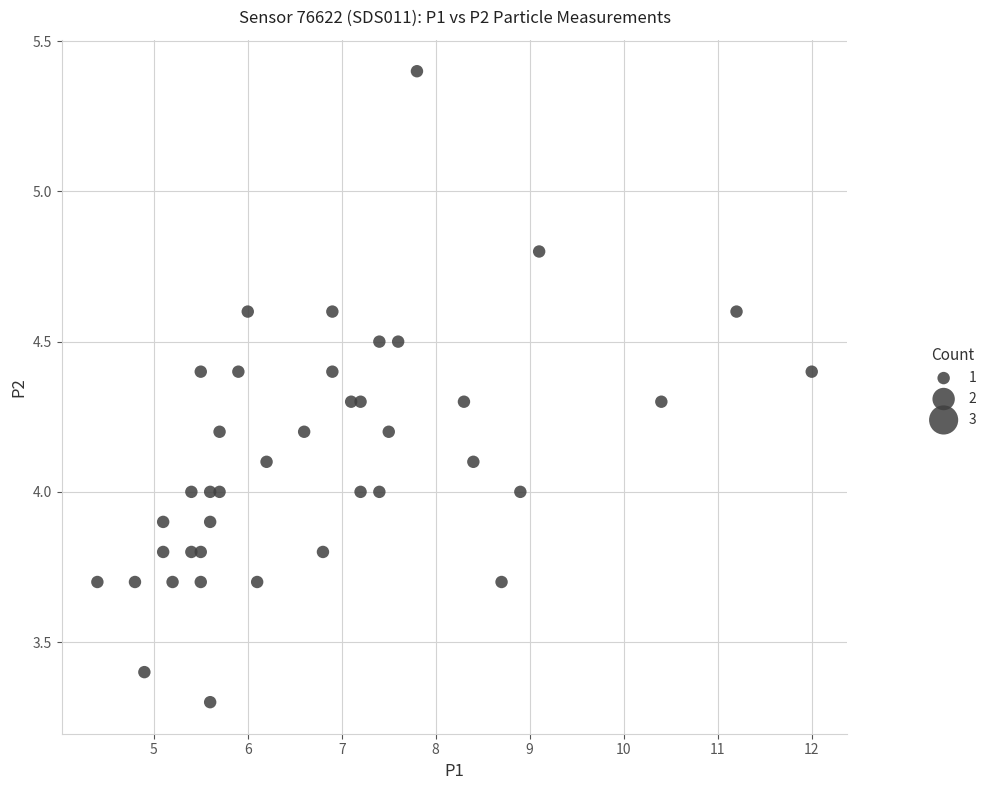

What is the range of X values (max minus min)?

7.6